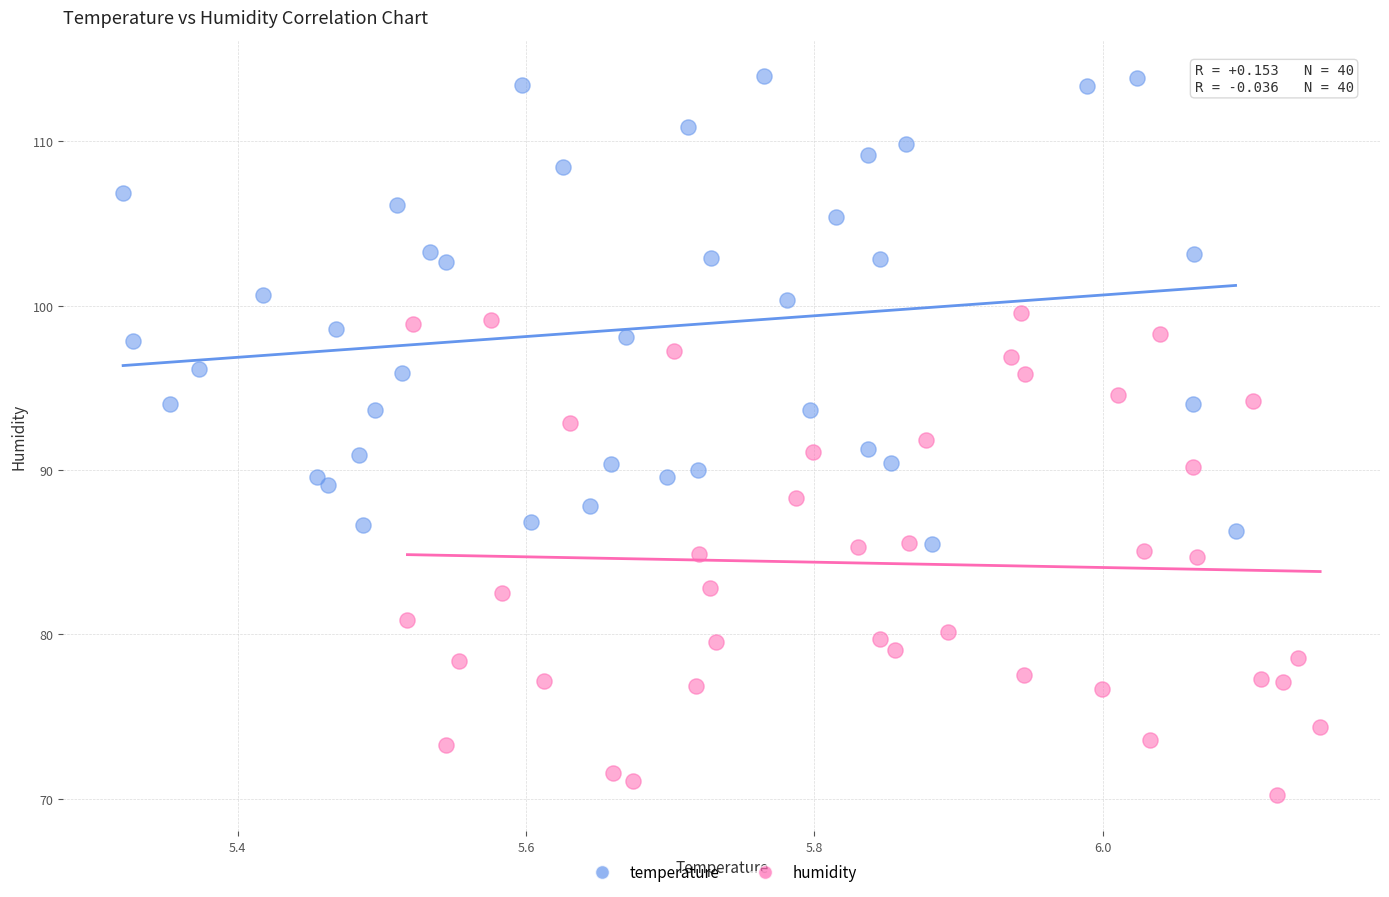

Which series reaches the maximum Y coordinate?

temperature